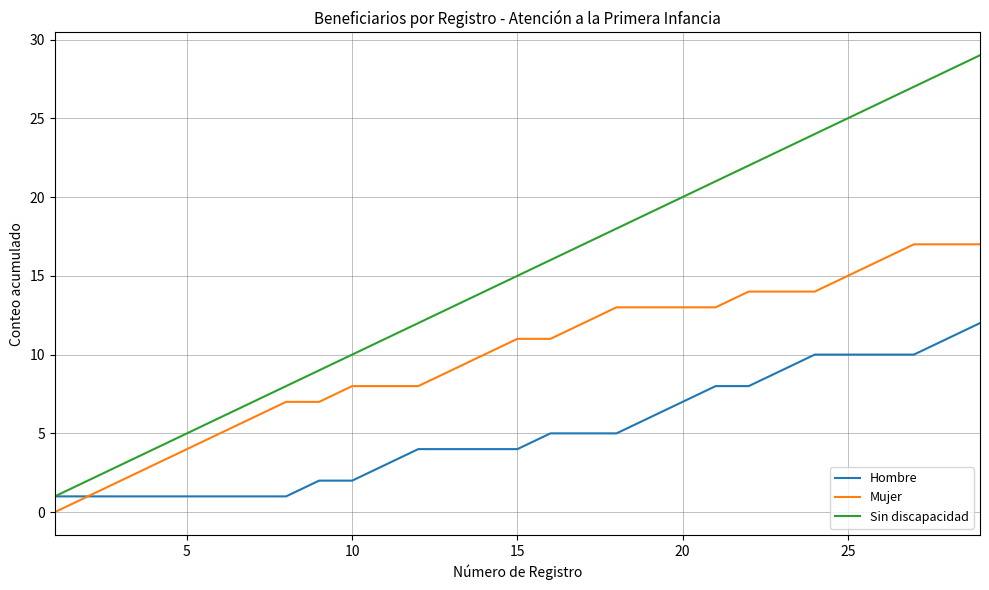

What is the sum of all Mujer values?

288